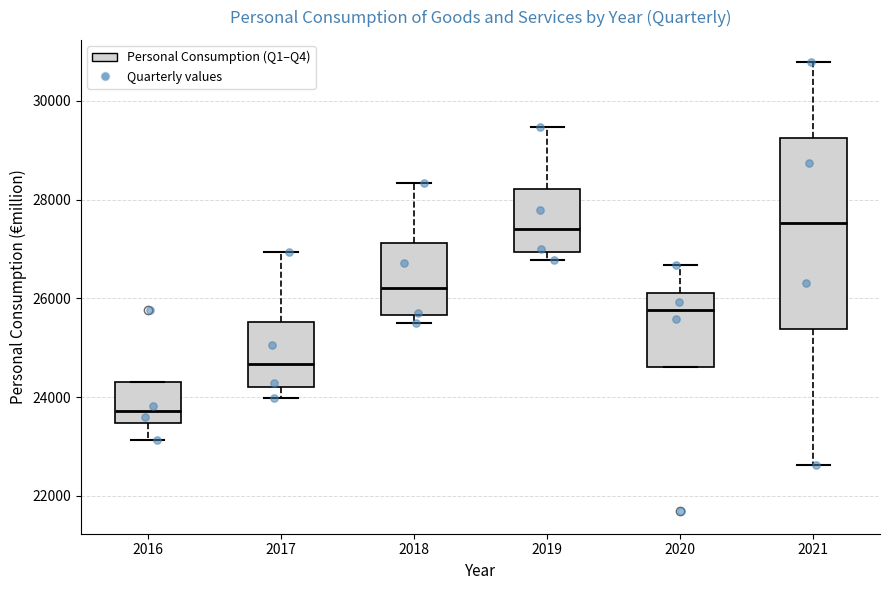

Reading left to right, transcribe this box plot: for each box, give where its median line is, the range the box spans, and where its two whiskers end, as read against the y-axis. The values are not printed on the chart, so give them approximately, as read against the axis.

2016: median 23800, box 23400 to 24400, whiskers 23200 to 24400
2017: median 24600, box 24200 to 25600, whiskers 24000 to 27000
2018: median 26200, box 25600 to 27200, whiskers 25400 to 28400
2019: median 27400, box 27000 to 28200, whiskers 26800 to 29400
2020: median 25800, box 24600 to 26200, whiskers 24600 to 26600
2021: median 27600, box 25400 to 29200, whiskers 22600 to 30800